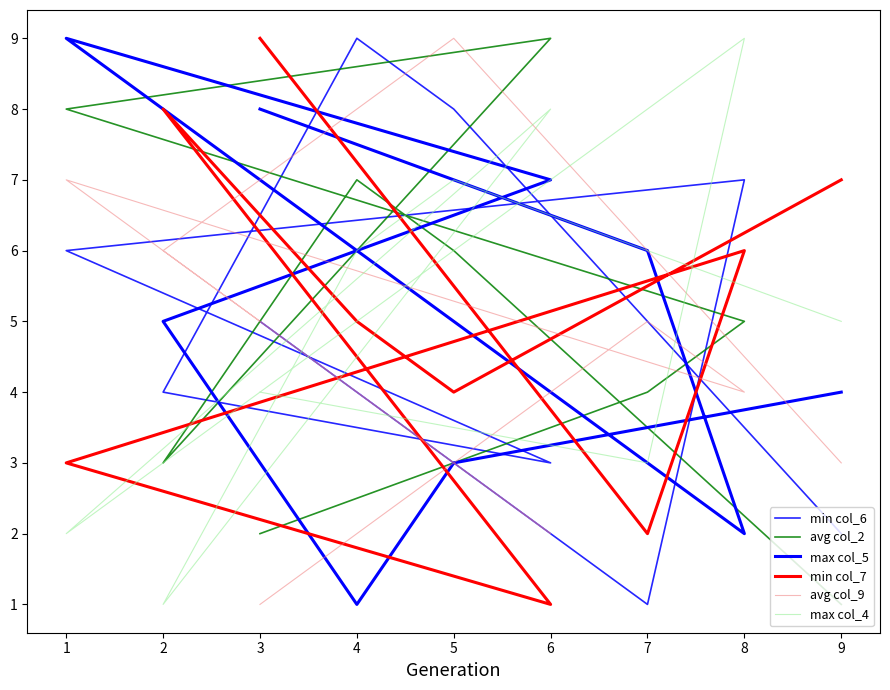

Reading left to right, list all the values displayed in this chart.

min col_6: 2	8	9	4	3	6	7	1	5
avg col_2: 1	6	7	3	9	8	5	4	2
max col_5: 4	3	1	5	7	9	2	6	8
min col_7: 7	4	5	8	1	3	6	2	9
avg col_9: 3	9	8	6	2	7	4	5	1
max col_4: 5	7	6	1	8	2	9	3	4